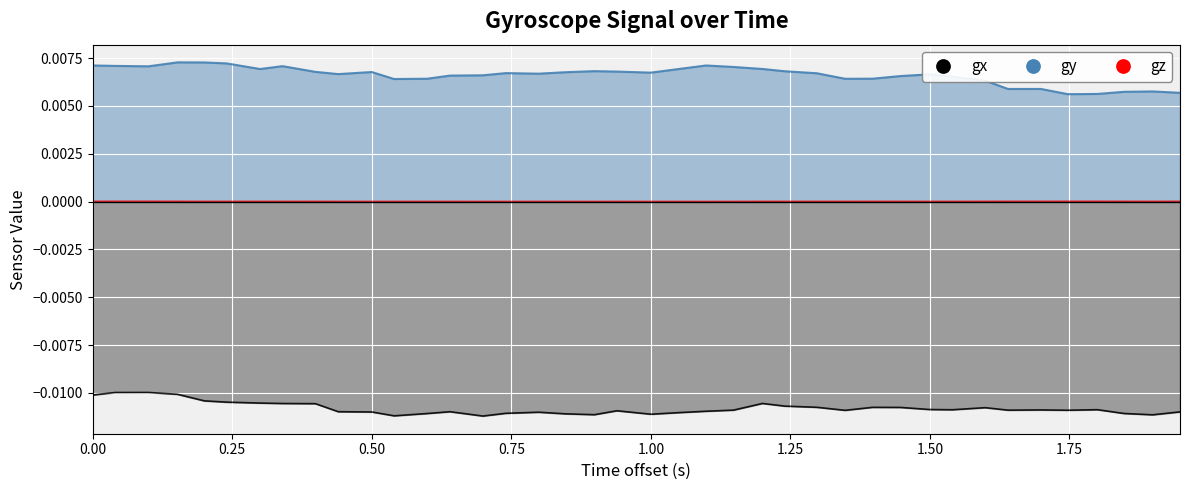

How many interior local valleys does the gx series have?

9